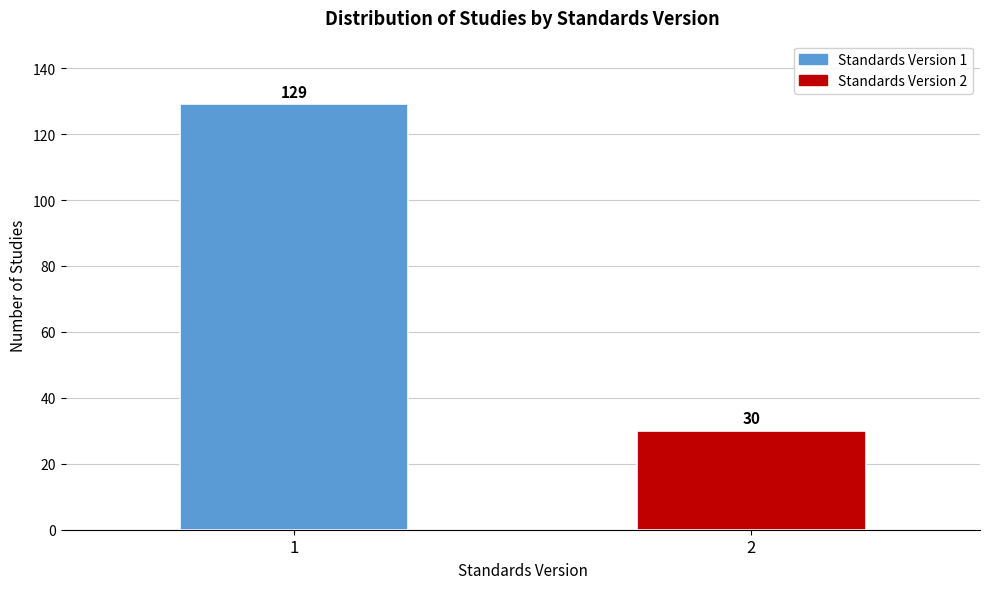

Reading left to right, what are all the values shown in this chart?

1=129	2=30